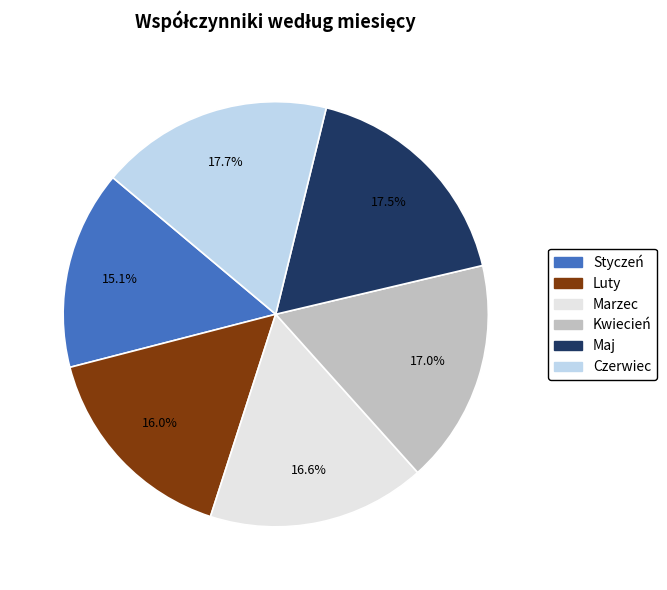

To the nearest percent, what percentage of the pie is Marzec?

17%